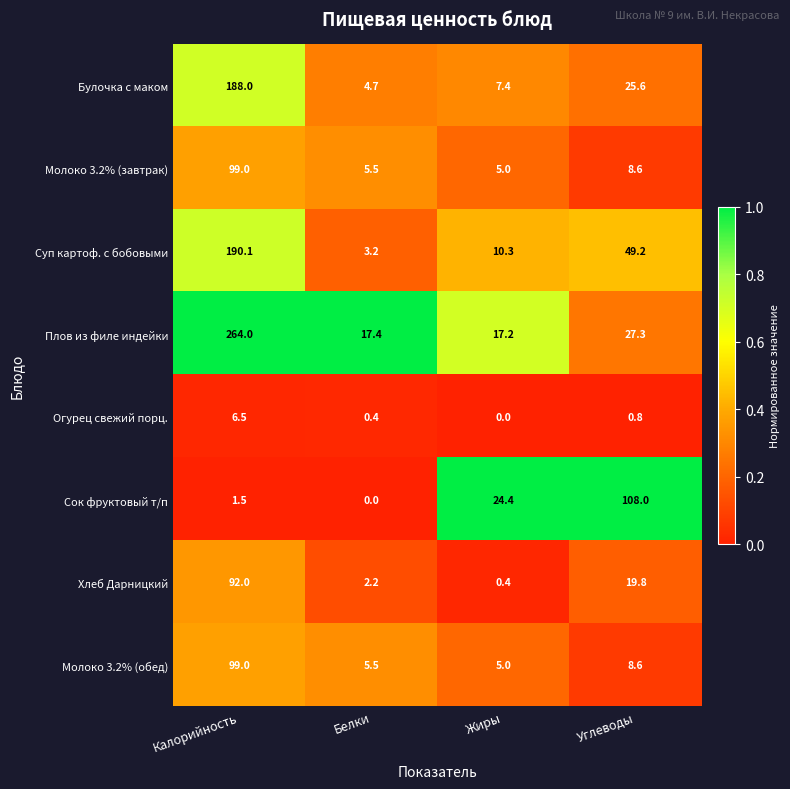

Is the value of Молоко 3.2% (завтрак) at Жиры greater than the value of Булочка с маком at Жиры?

No